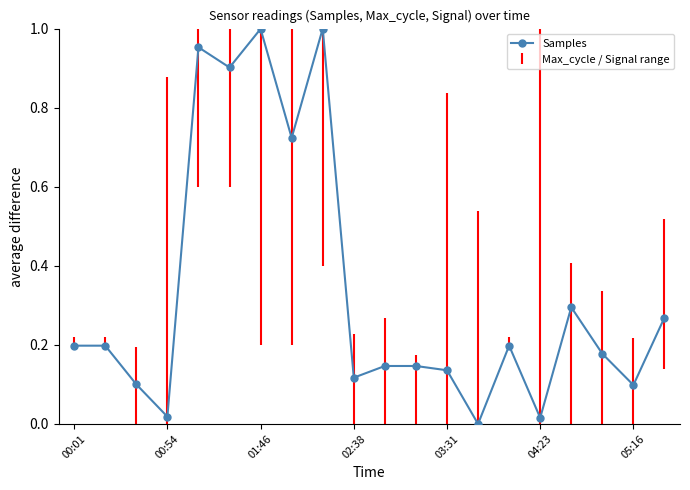

What is the sum of all values?

6.7